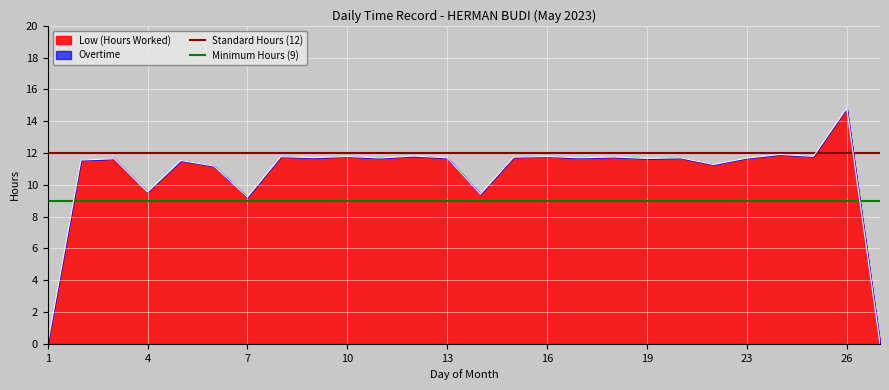

What is the maximum value for Low (Hours Worked)?

14.8